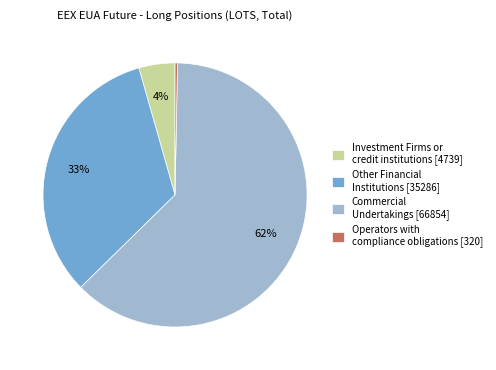

How many segments does this pie chart have?

4